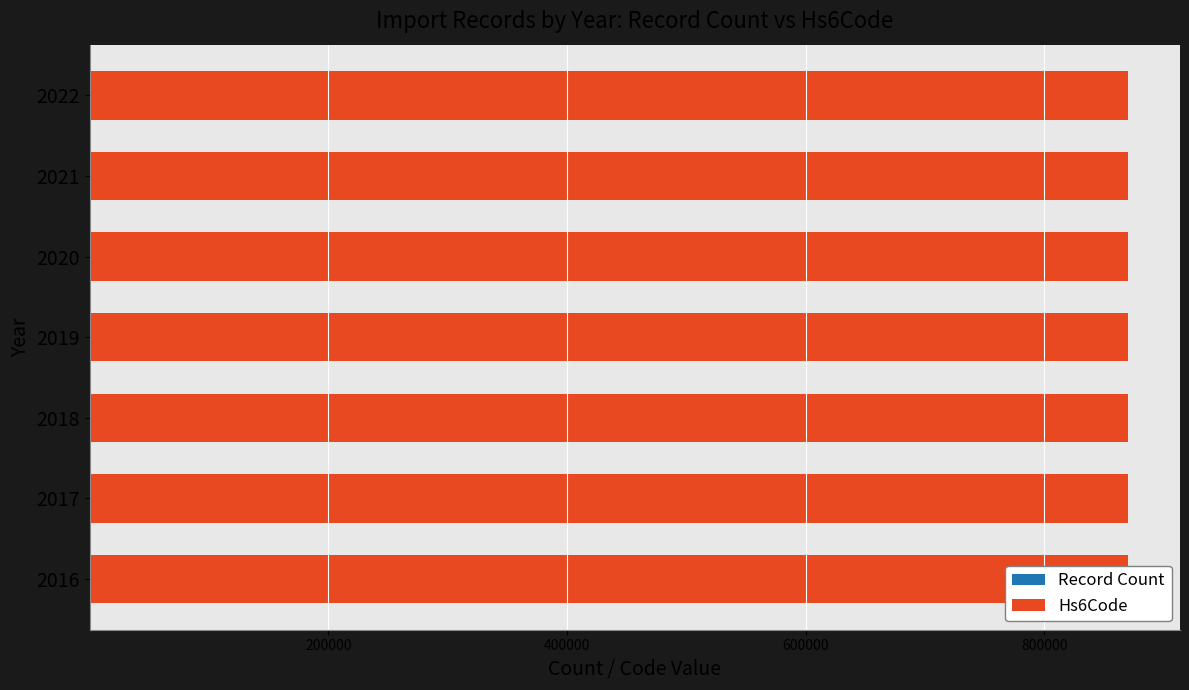

Is it true that Hs6Code equals 0.2 at 600000?

False